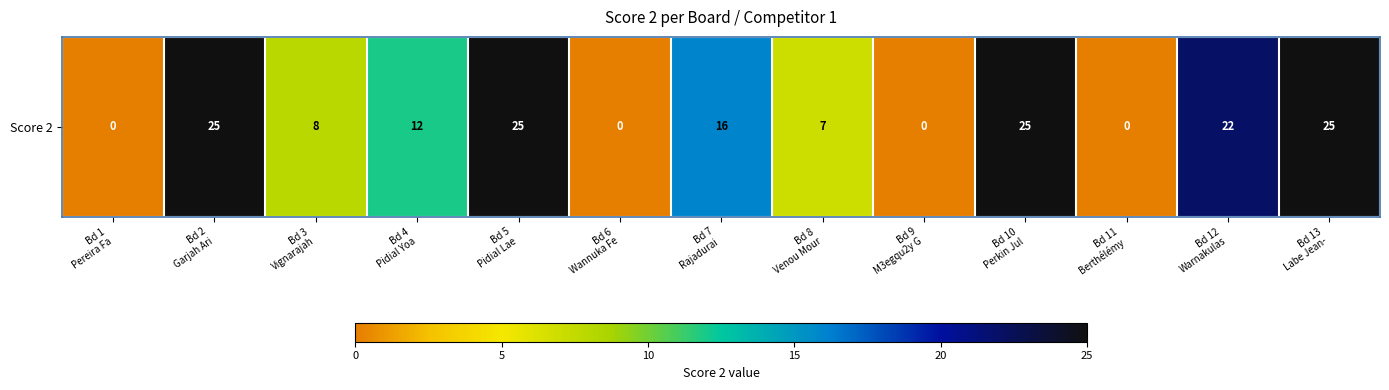

At which label does the data first exceed 12?

Bd 2
Garjah Ari